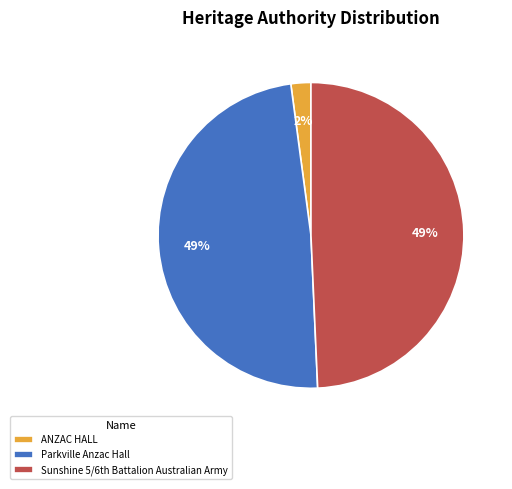

To the nearest percent, what is the average slice percentage?

33%